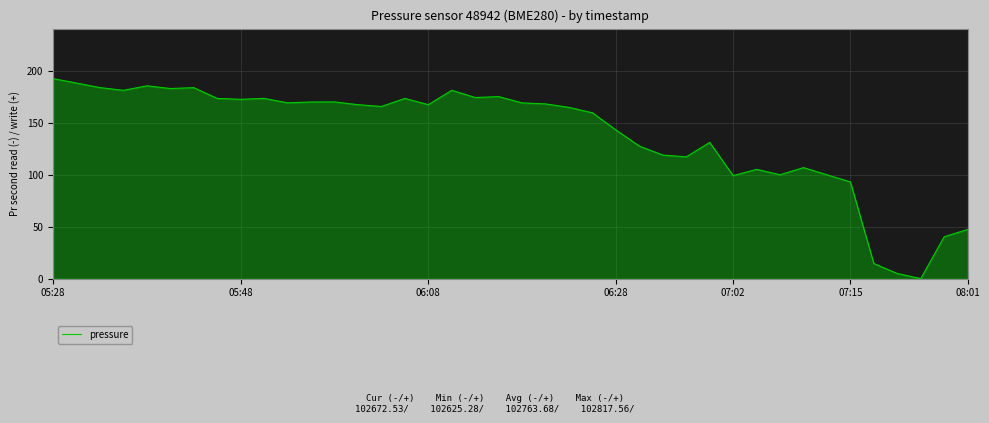

What is the difference between the maximum and minimum values?

192.3